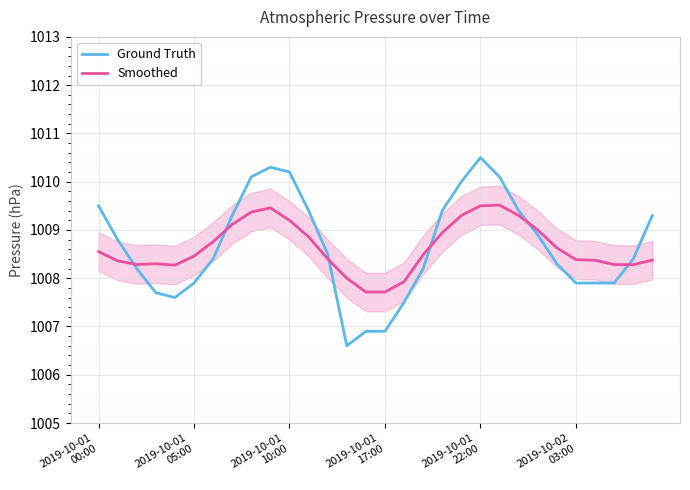

The value of Ground Truth at 27 is 1007.9. True or false?

True